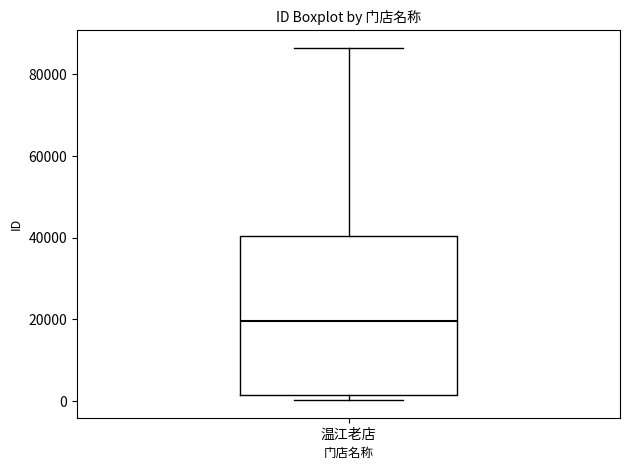

Read this box plot against the y-axis: the position of the median line, the range covered by the box, and the ends of both whiskers. The values are not printed on the chart, so give them approximately, as read against the axis.

median 20000, box 2000 to 40000, whiskers 0 to 86000